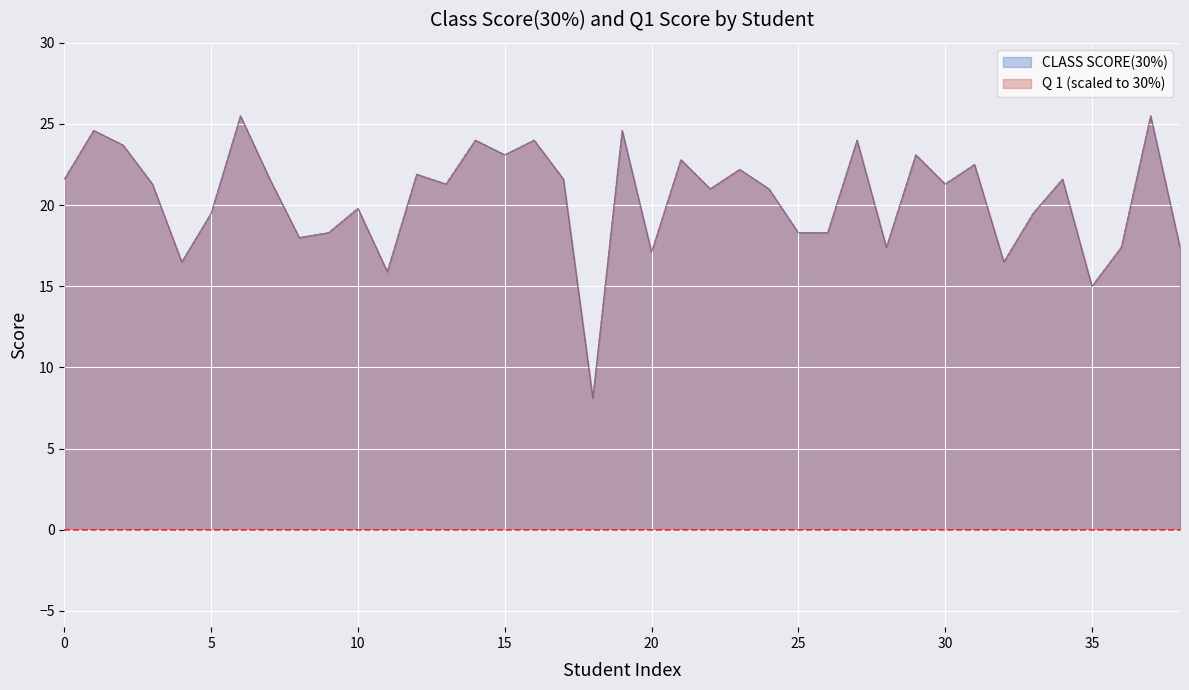

True or false: CLASS SCORE(30%) and Q 1 intersect in this chart.

False